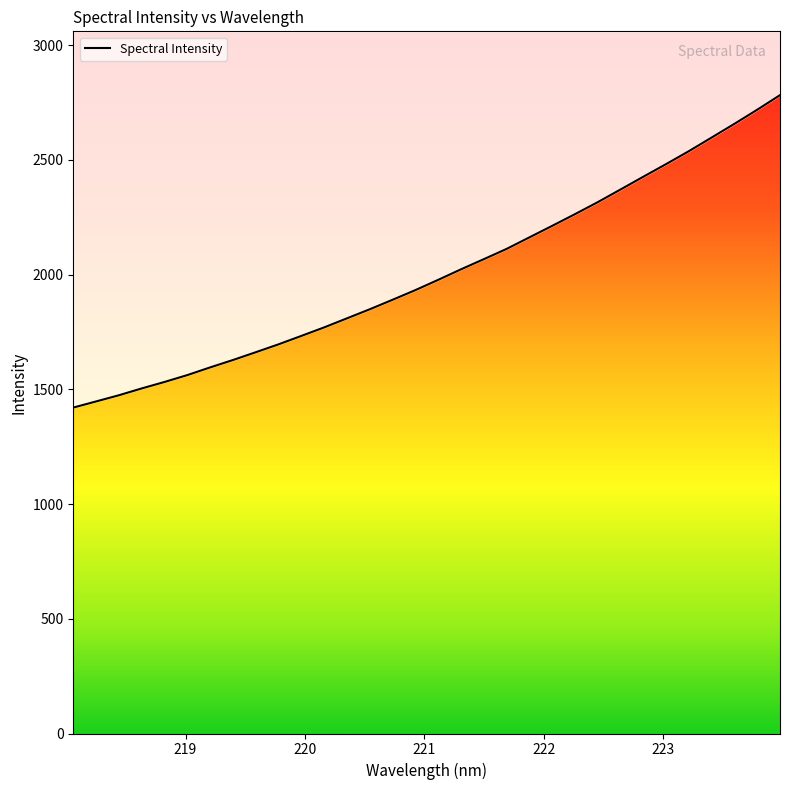

What value does the data have at 223.0264?

2482.1